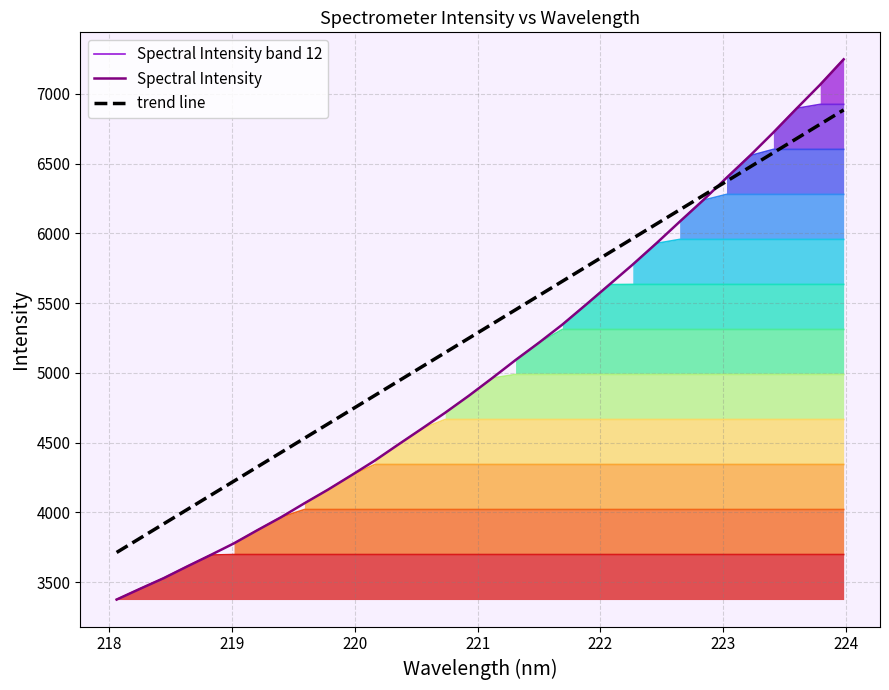

What is the minimum value for Spectral Intensity?

3376.0